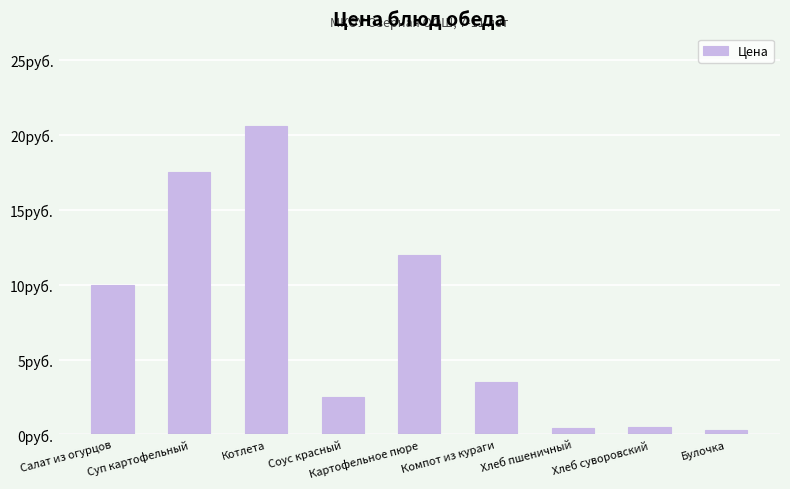

Reading left to right, extract all data points from this chart.

Салат из огурцов=10.0	Суп картофельный=17.5	Котлета=20.6	Соус красный=2.5	Картофельное пюре=12.0	Компот из кураги=3.5	Хлеб пшеничный=0.5	Хлеб суворовский=0.5	Булочка=0.3